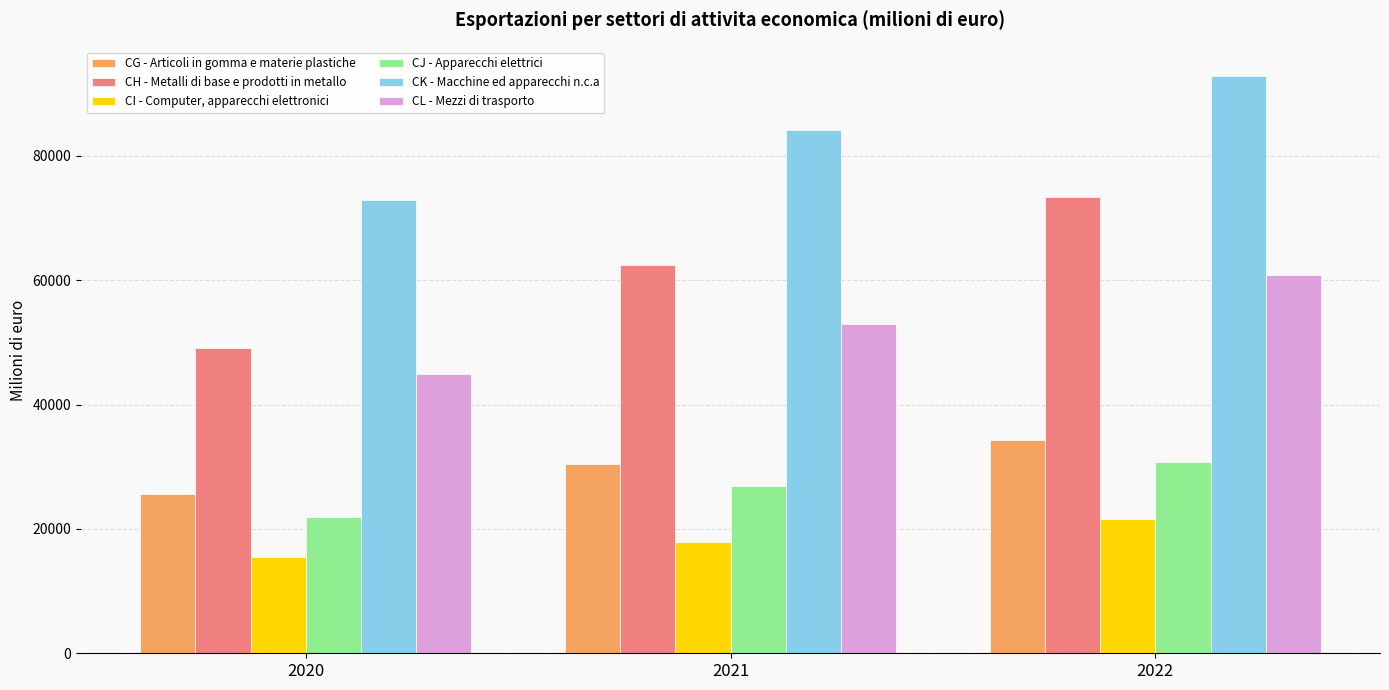

Reading left to right, extract all data points from this chart.

CG - Articoli in gomma e materie plastiche: 25671.2	30403.9	34328.9
CH - Metalli di base e prodotti in metallo: 49071.8	62437.5	73452.3
CI - Computer, apparecchi elettronici: 15510.0	17860.3	21524.9
CJ - Apparecchi elettrici: 21970.3	26877.2	30754.9
CK - Macchine ed apparecchi n.c.a: 72858.0	84227.4	92902.5
CL - Mezzi di trasporto: 44882.0	52969.4	60836.1